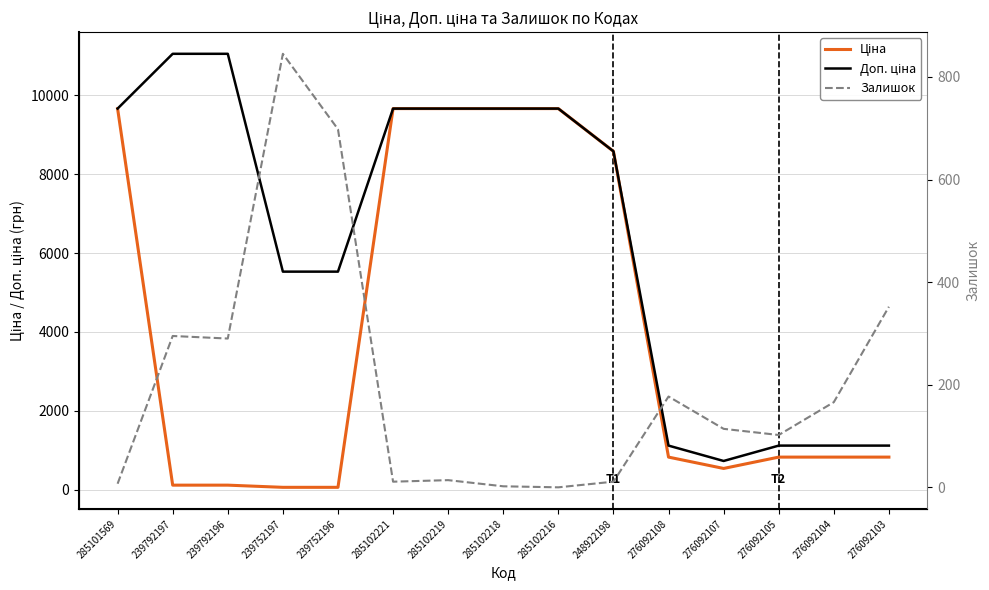

How many categories are shown in the chart?

15